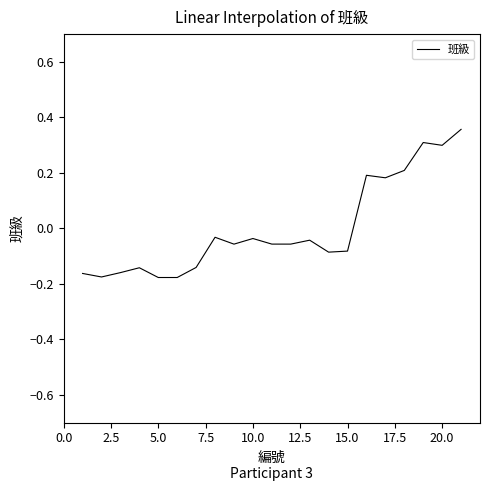

What is the minimum value shown in the chart?

-0.2